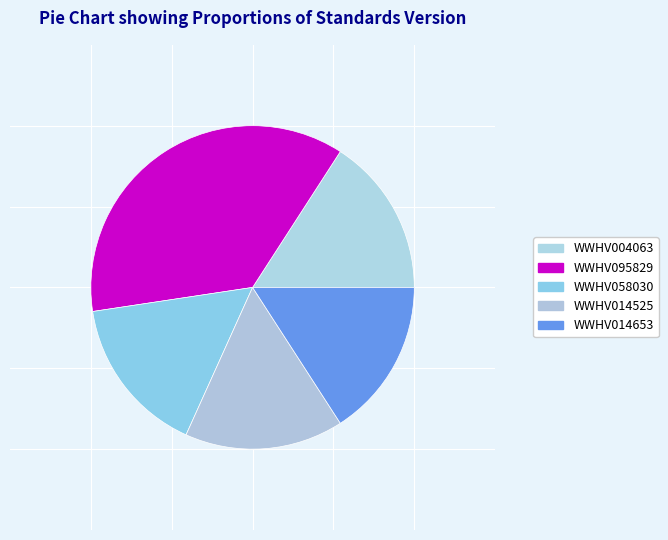

To the nearest percent, what is the difference between the largest and smallest slice percentages?

21%